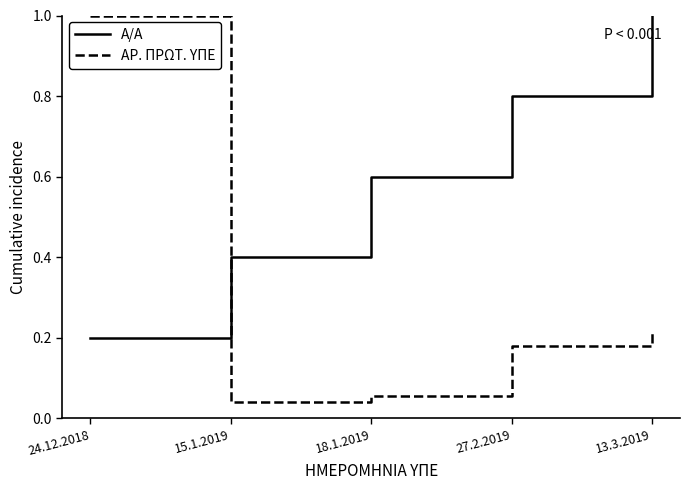

Which category has the lowest value in the Α/Α series?

24.12.2018